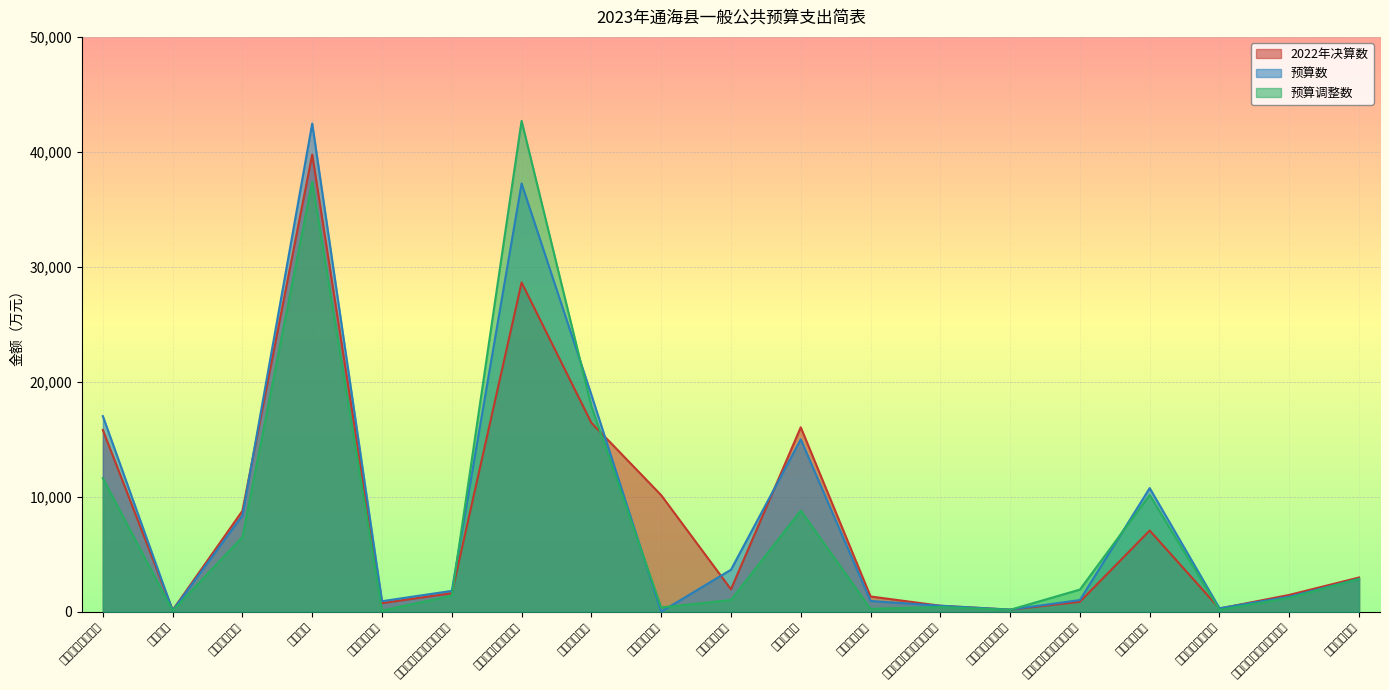

What is the sum of the 预算调整数 values at 公共安全支出 and 资源勘探工业信息等支出?

6898